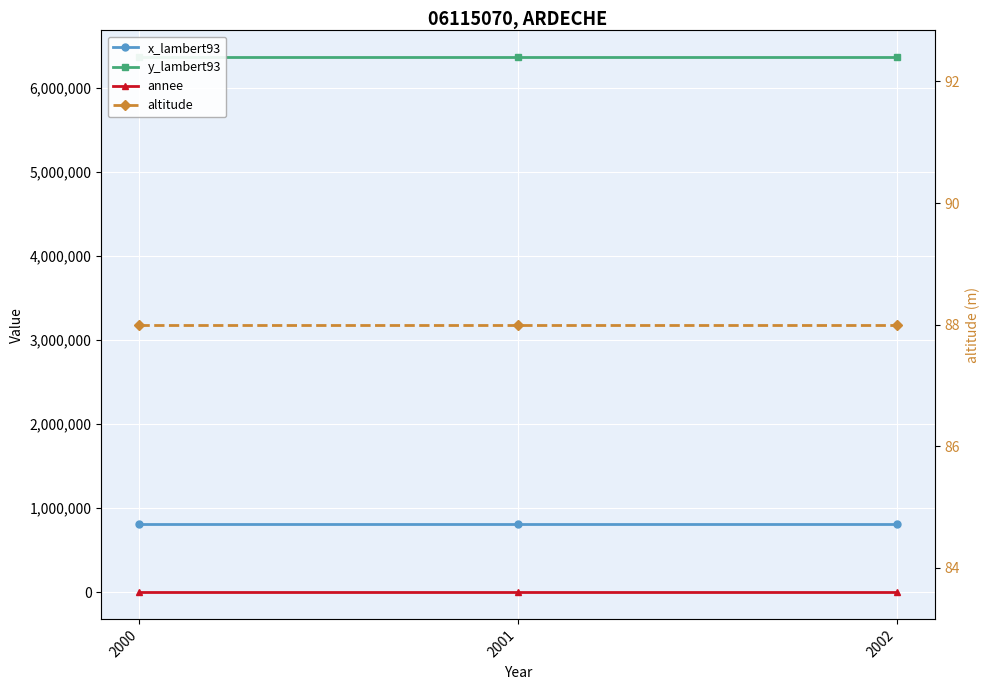

Reading left to right, extract all data points from this chart.

x_lambert93: 809812	809812	809812
y_lambert93: 6368100	6368100	6368100
annee: 2000	2001	2002
altitude: 88	88	88